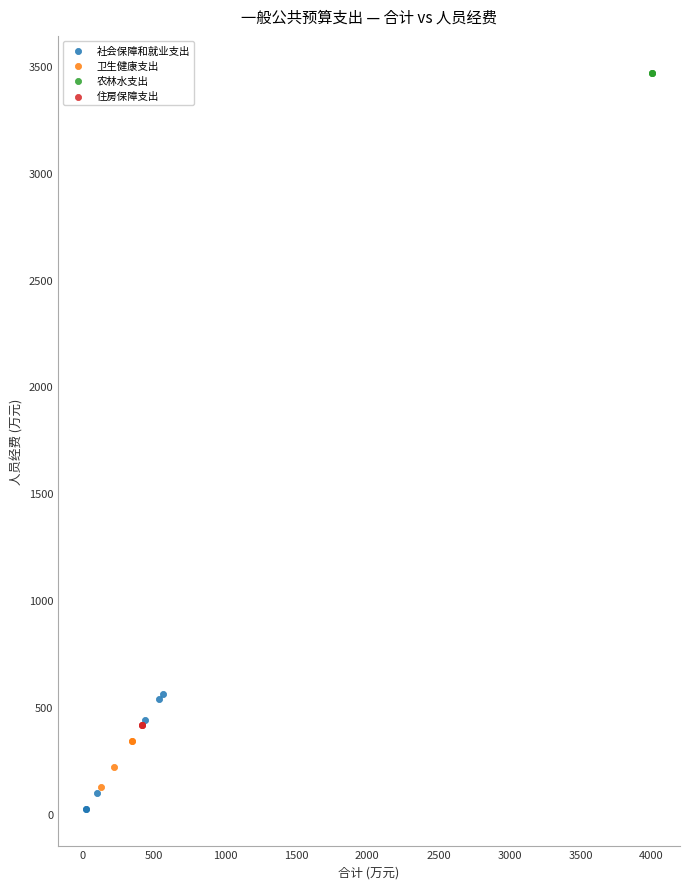

Which series reaches the minimum Y coordinate?

社会保障和就业支出